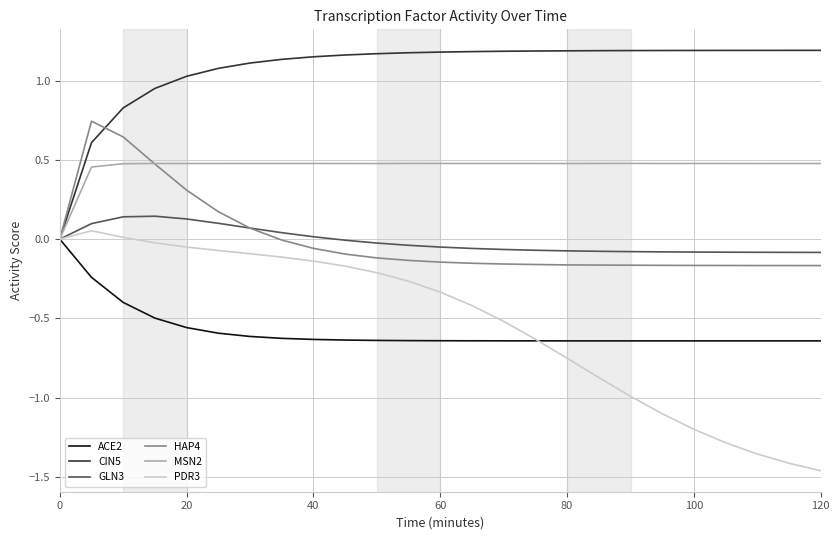

How many distinct data groups are displayed?

6